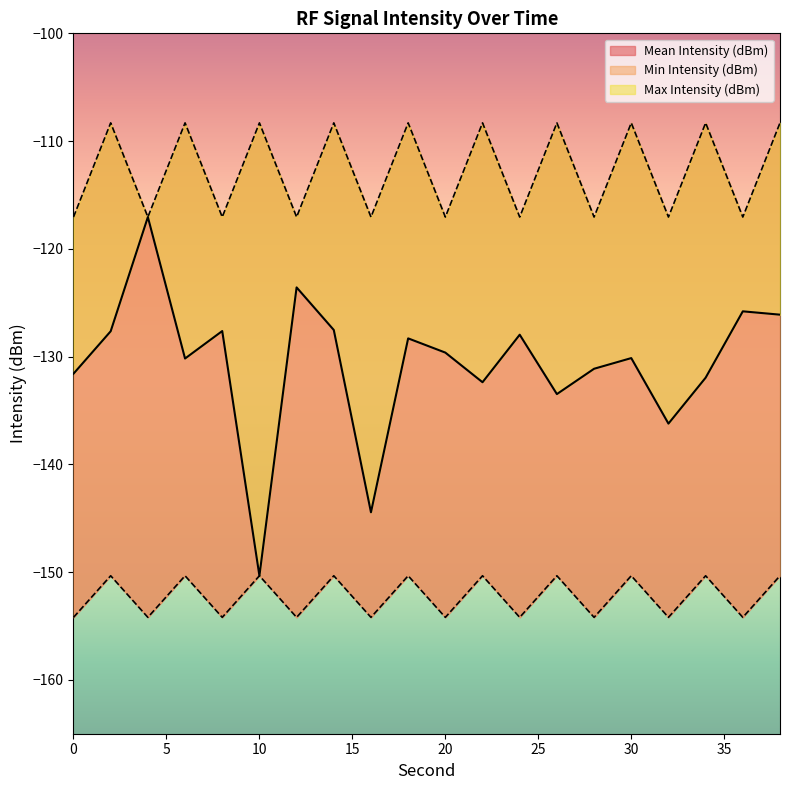

At which category does Min Intensity (dBm) reach its first local peak?

2